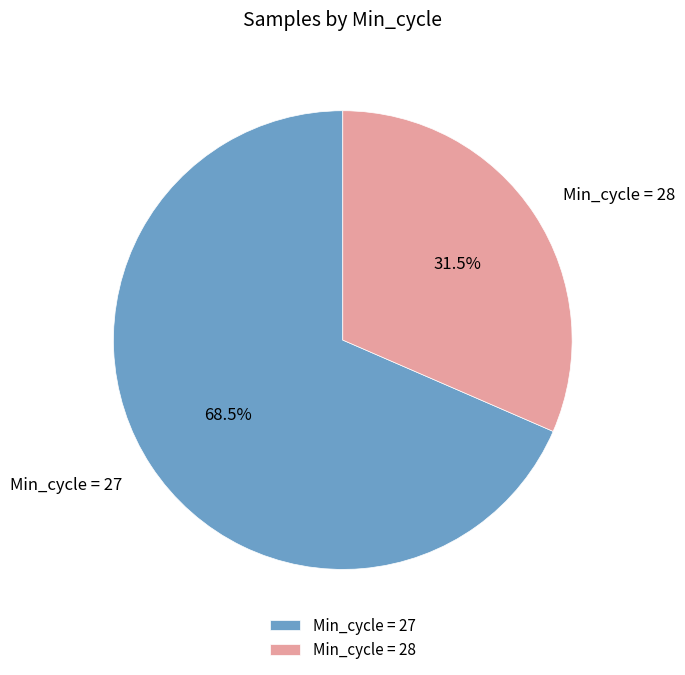

Rank the categories by value from lowest to highest.

Min_cycle = 28, Min_cycle = 27